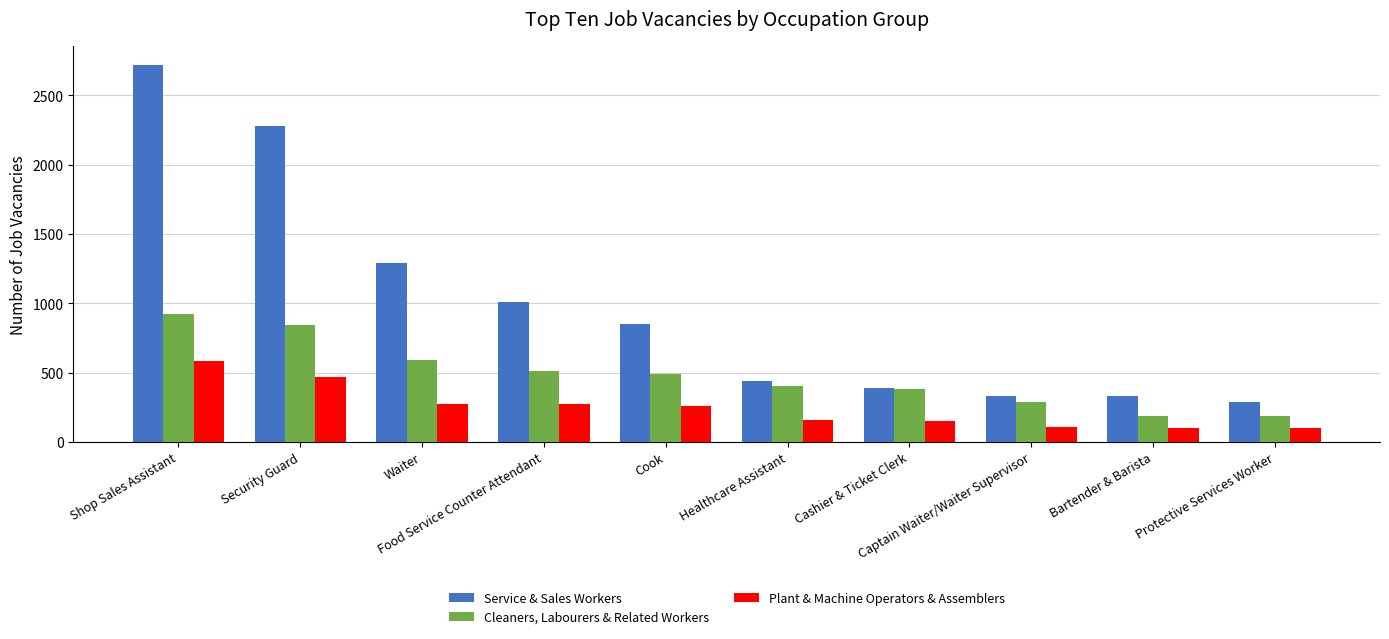

What are all the series names shown in the legend?

Service & Sales Workers, Cleaners, Labourers & Related Workers, Plant & Machine Operators & Assemblers